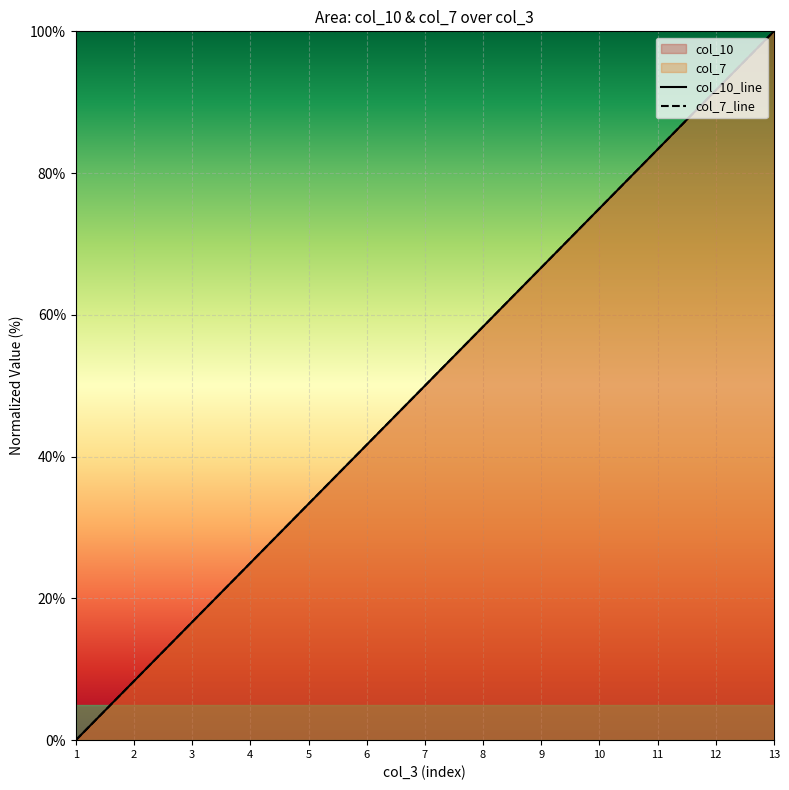

True or false: col_10_line has more than 0 interior local peaks.

False